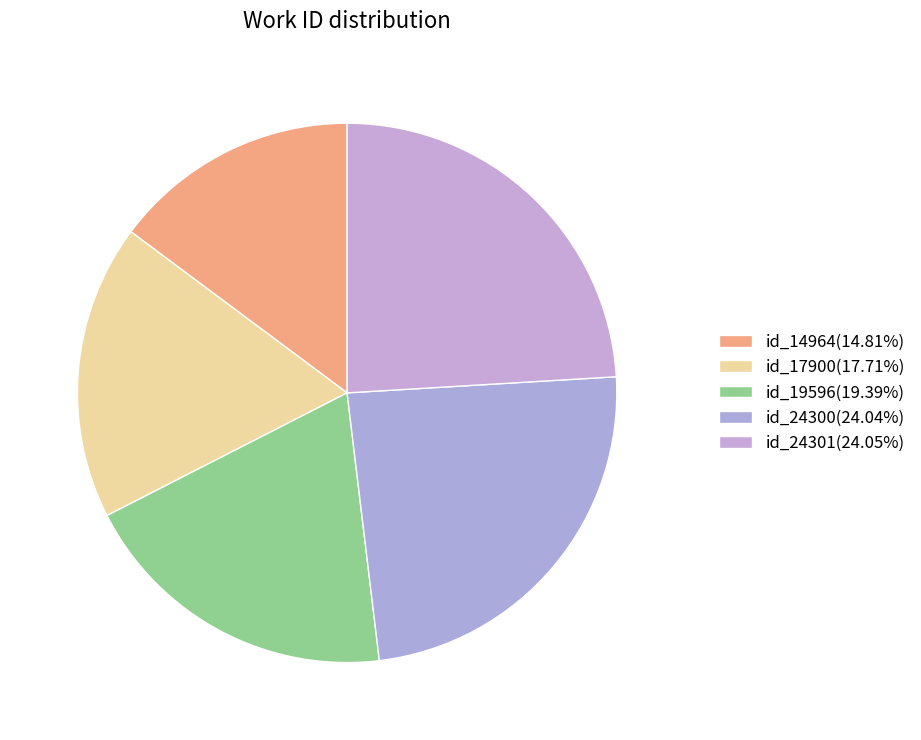

How many segments does this pie chart have?

5